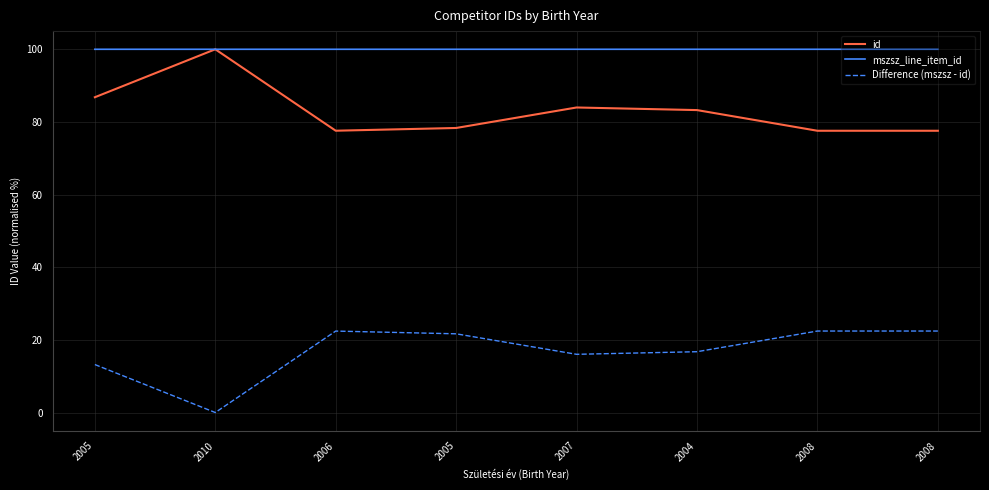

Which series changed the most between 2007 and 2008?

id